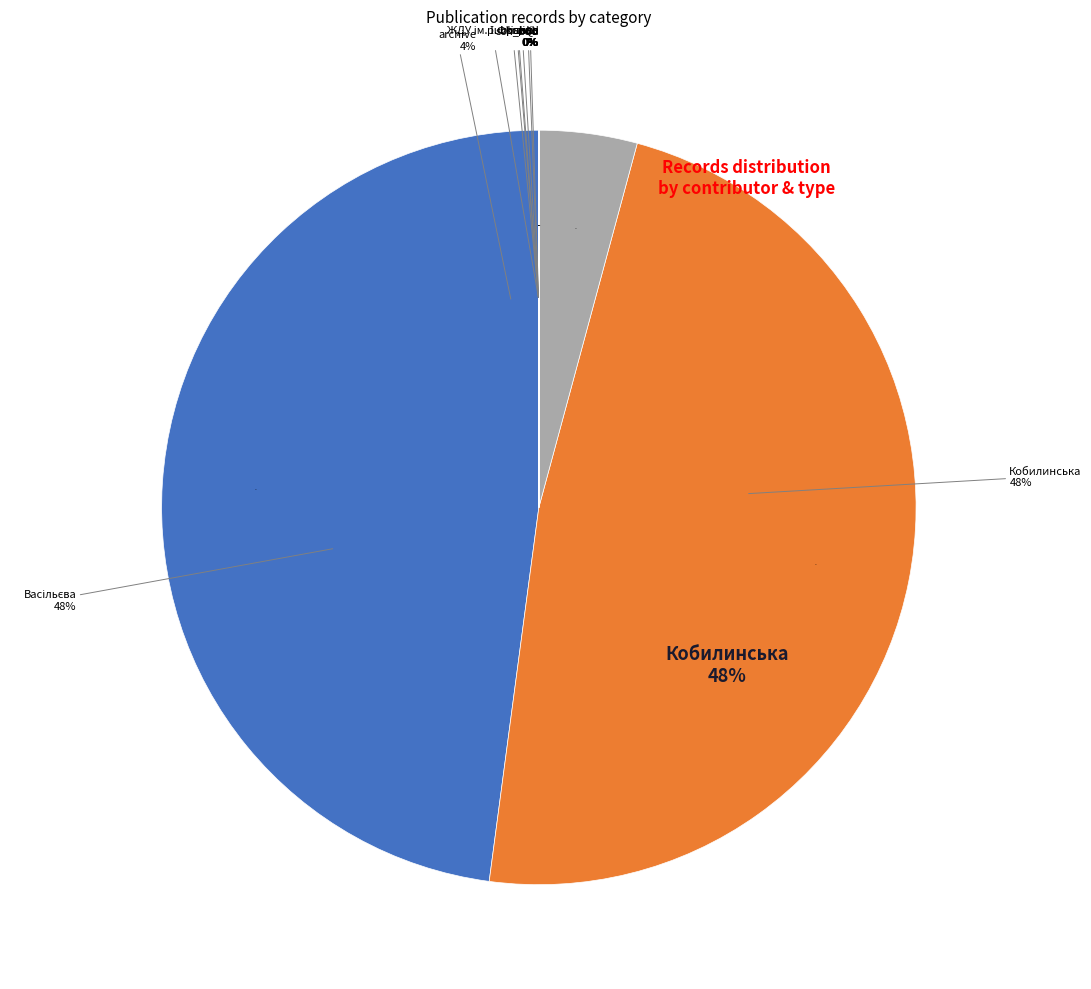

What is the smallest slice in the pie chart?

ukraine